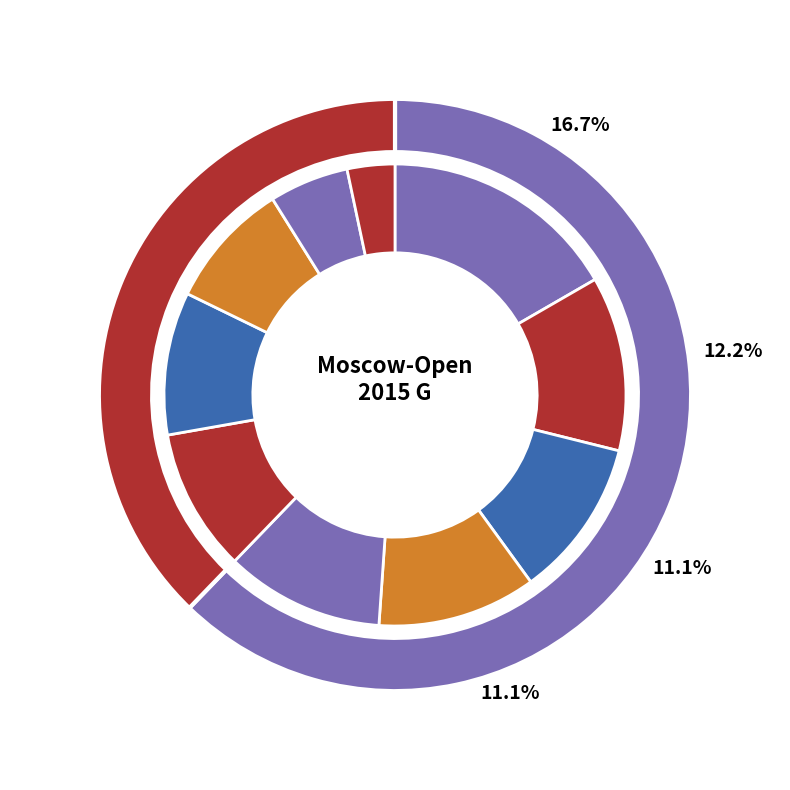

To the nearest percent, what is the difference between the largest and smallest slice percentages?

13%